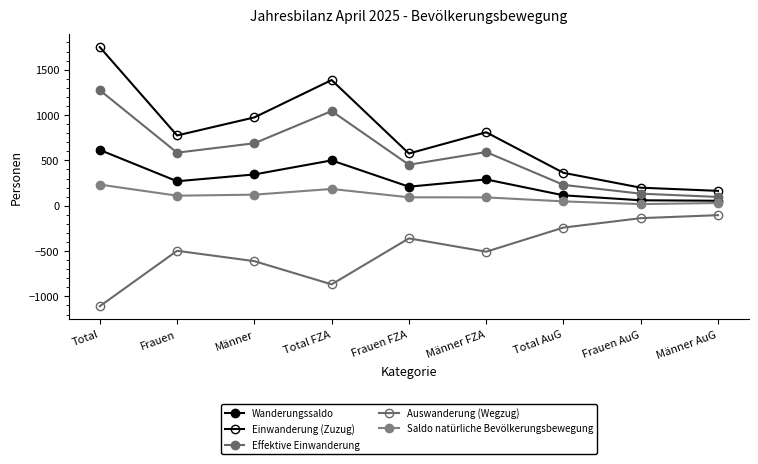

Does the chart display data point markers on the line(s)?

Yes